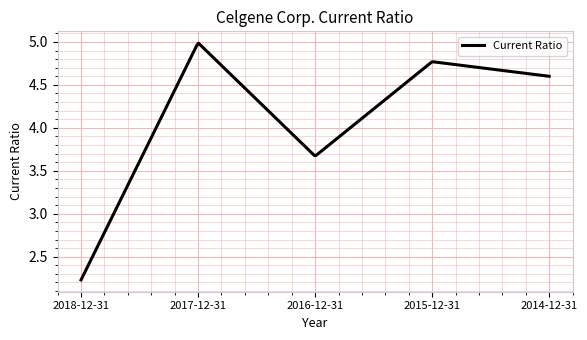

What is the difference between the maximum and minimum values?

2.8